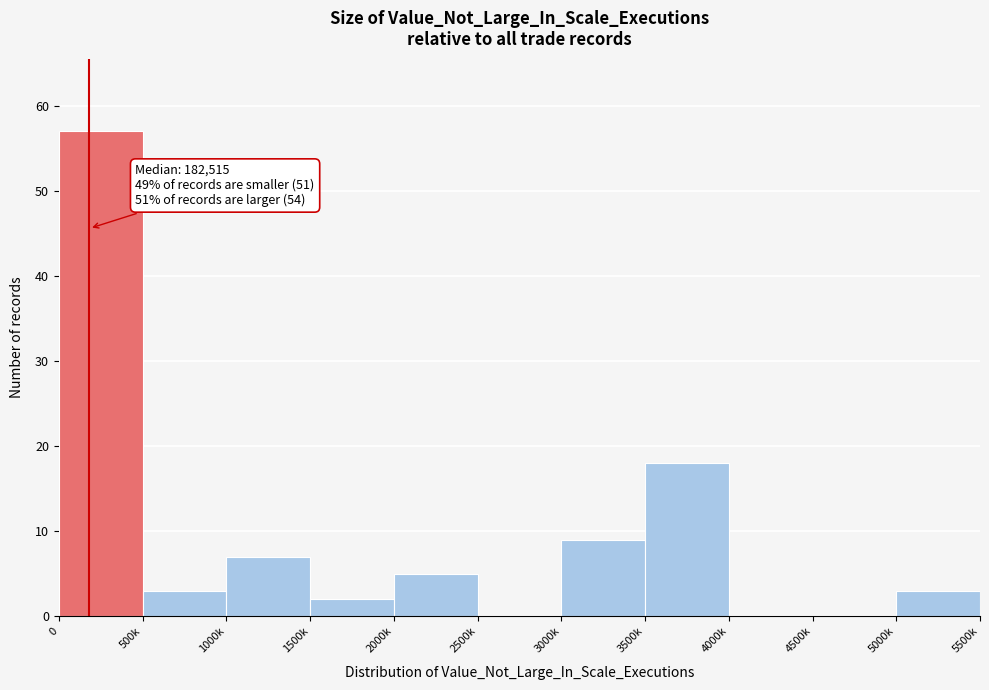

At which label is the value closest to 28?

3500k